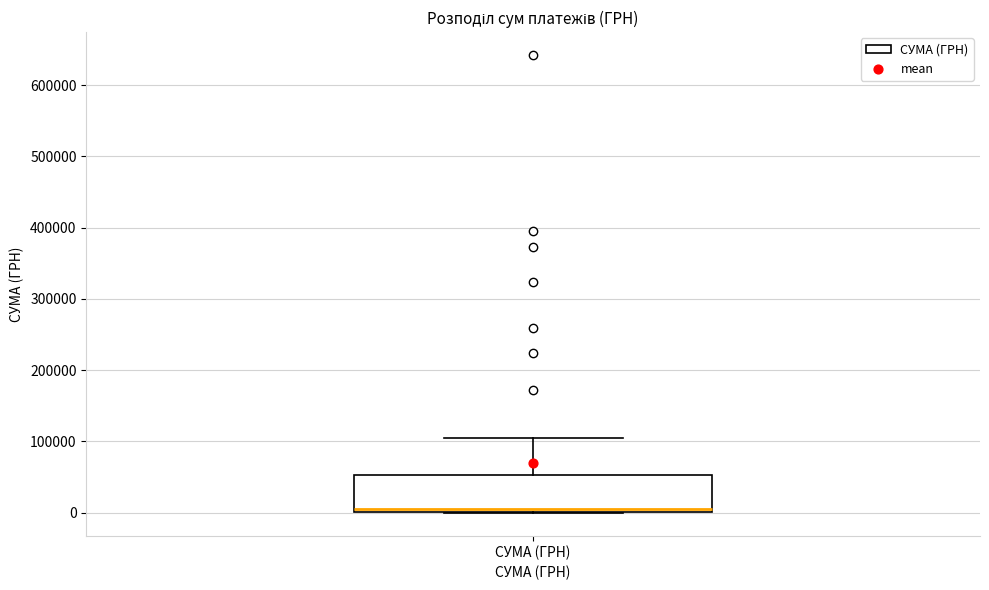

Transcribe this box plot: give where the median line is, the range the box spans, and where the two whiskers end, as read against the y-axis. The values are not printed on the chart, so give them approximately, as read against the axis.

median 10000, box 0 to 50000, whiskers 0 to 100000